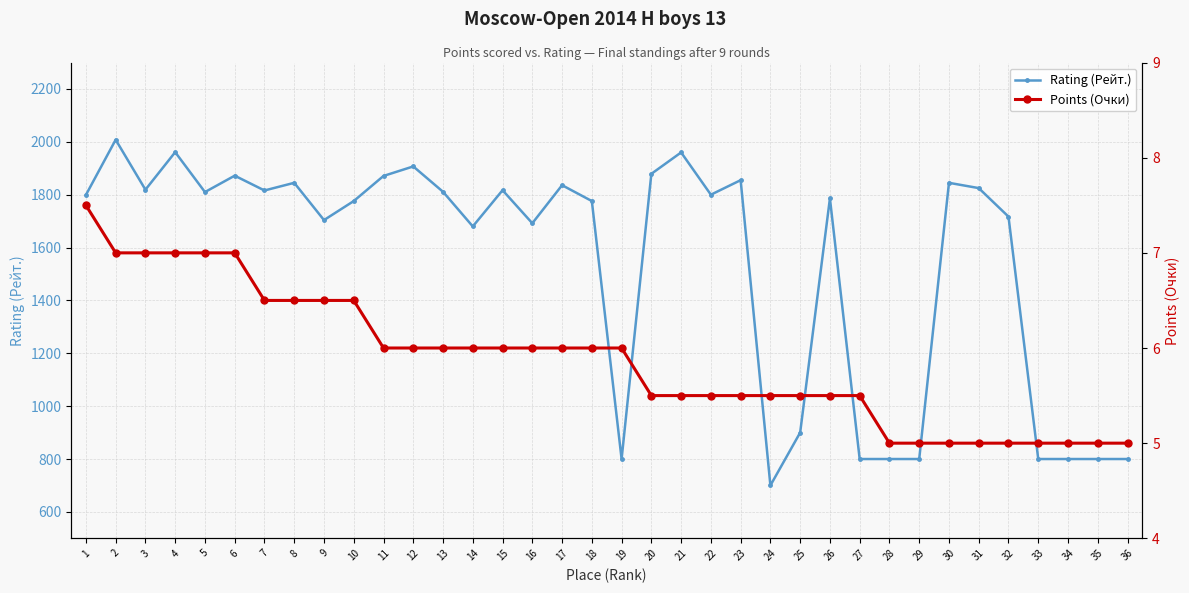

True or false: Rating (Рейт.) has more than 2 interior local peaks.

True